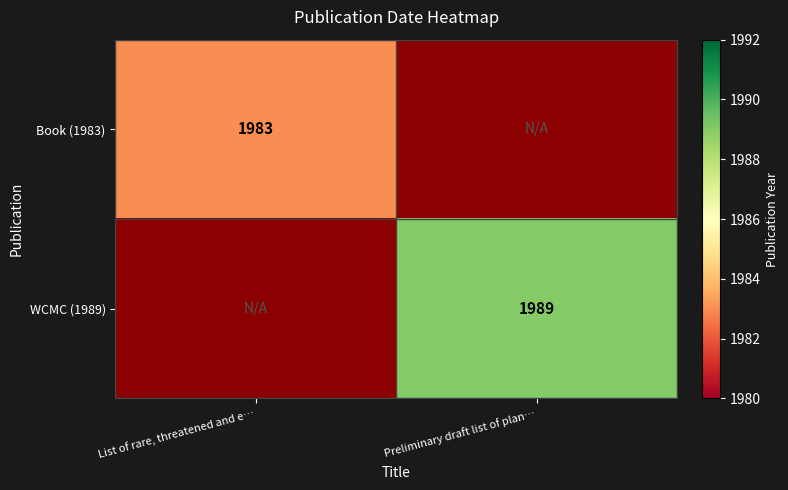

The WCMC (1989) series shows 1989 at Preliminary draft list of plan…. True or false?

True